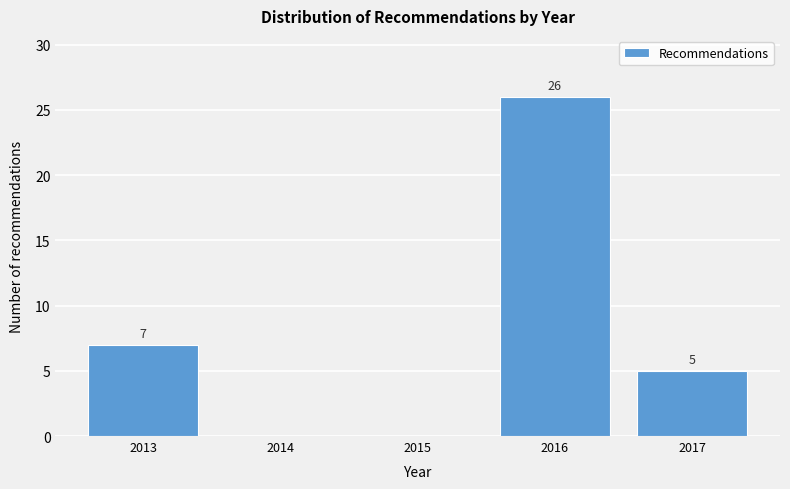

Reading left to right, extract all data points from this chart.

2013=7	2014=0	2015=0	2016=26	2017=5